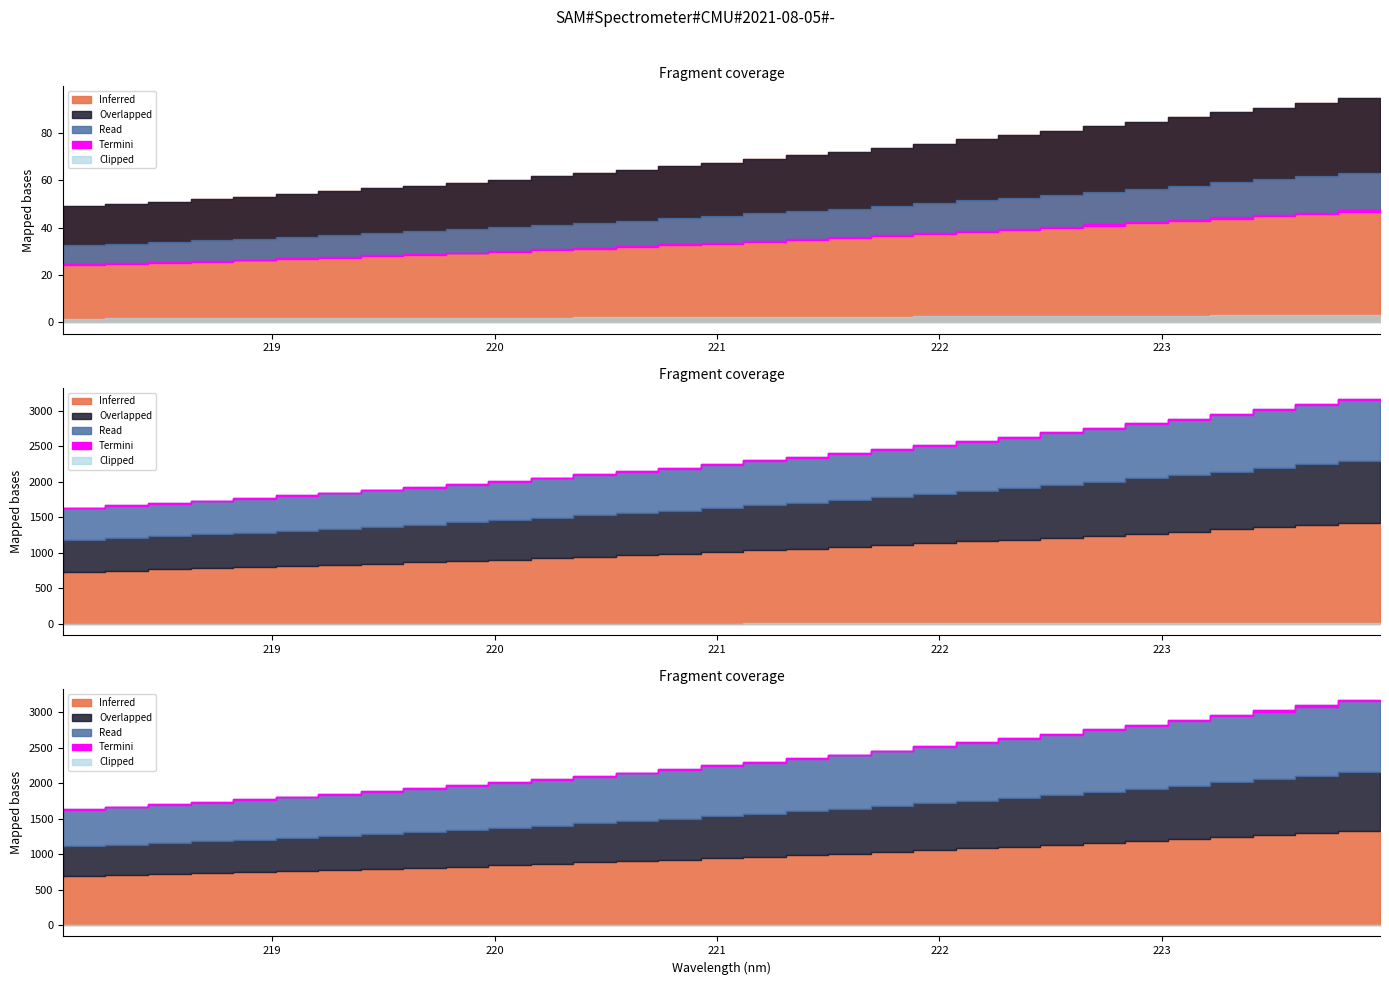

Which has a higher value, 14 or 17?

17